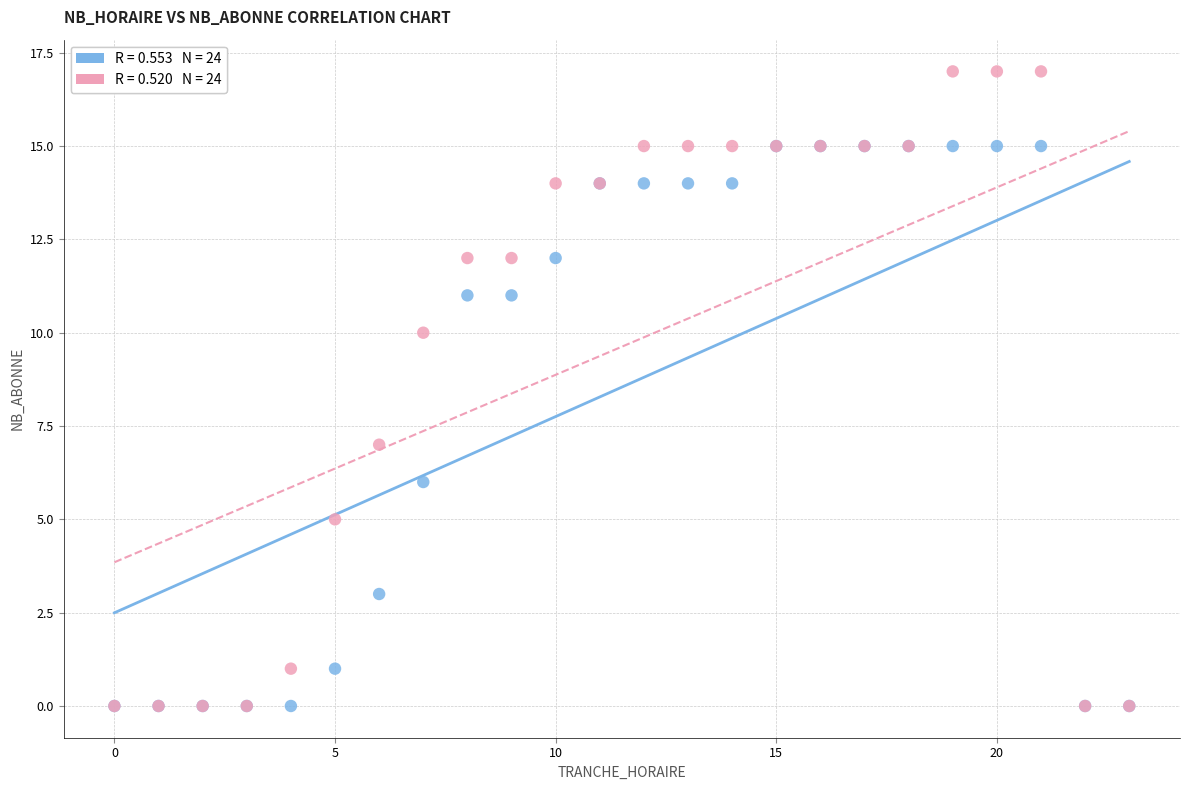

Across all series, what Y value is closest to 8?

7